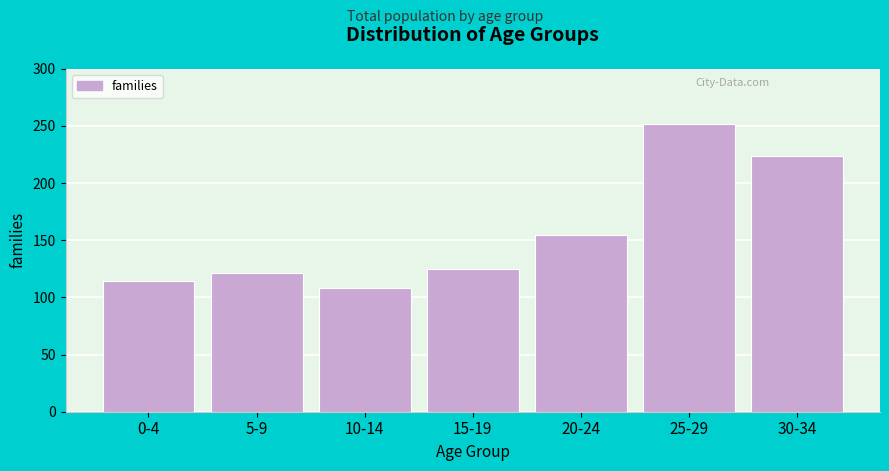

Reading left to right, what are all the values shown in this chart?

0-4=114	5-9=121	10-14=108	15-19=125	20-24=155	25-29=252	30-34=224